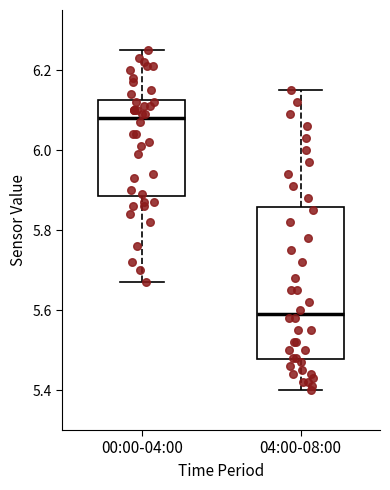

Which box is the tallest, from its lower edge to its upper edge?

04:00-08:00